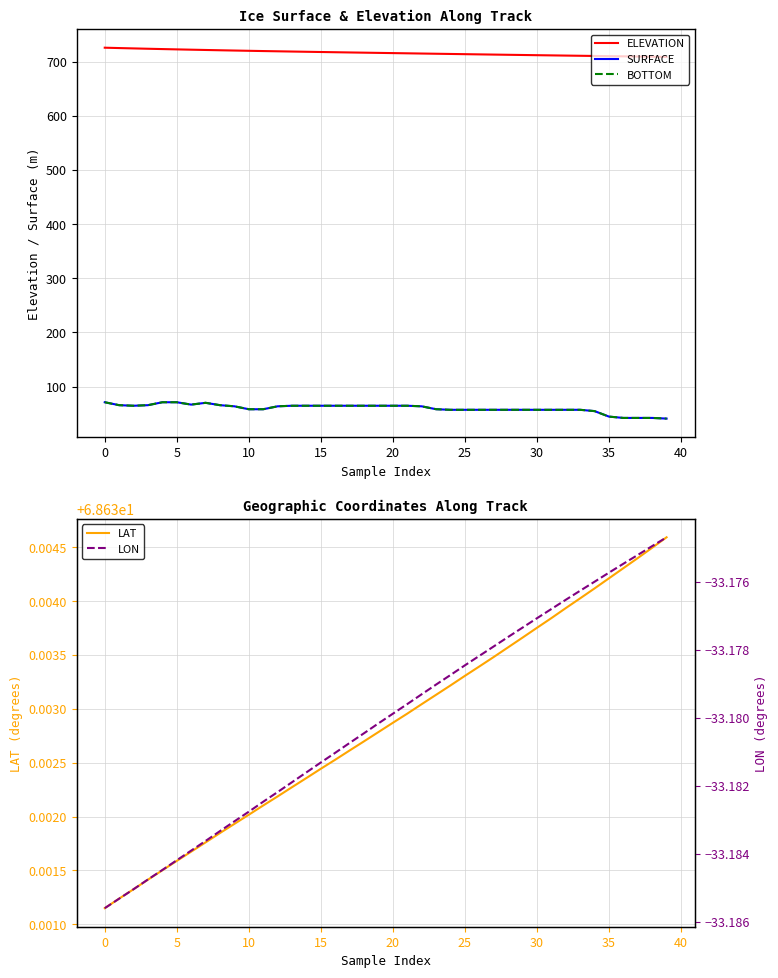

Is it true that LAT equals 107.8 at 35?

False